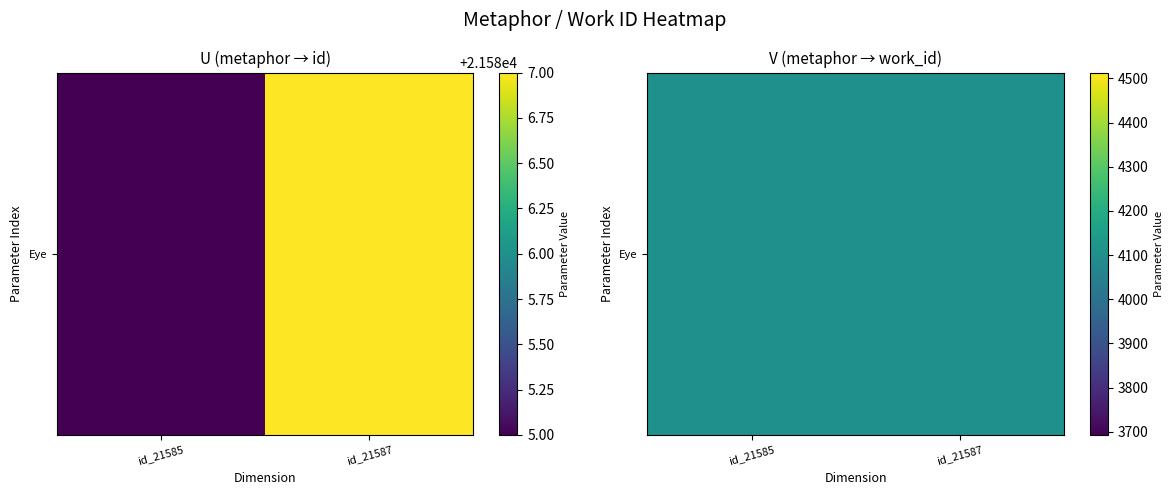

Which has a higher value, id_21585 or id_21587?

id_21587